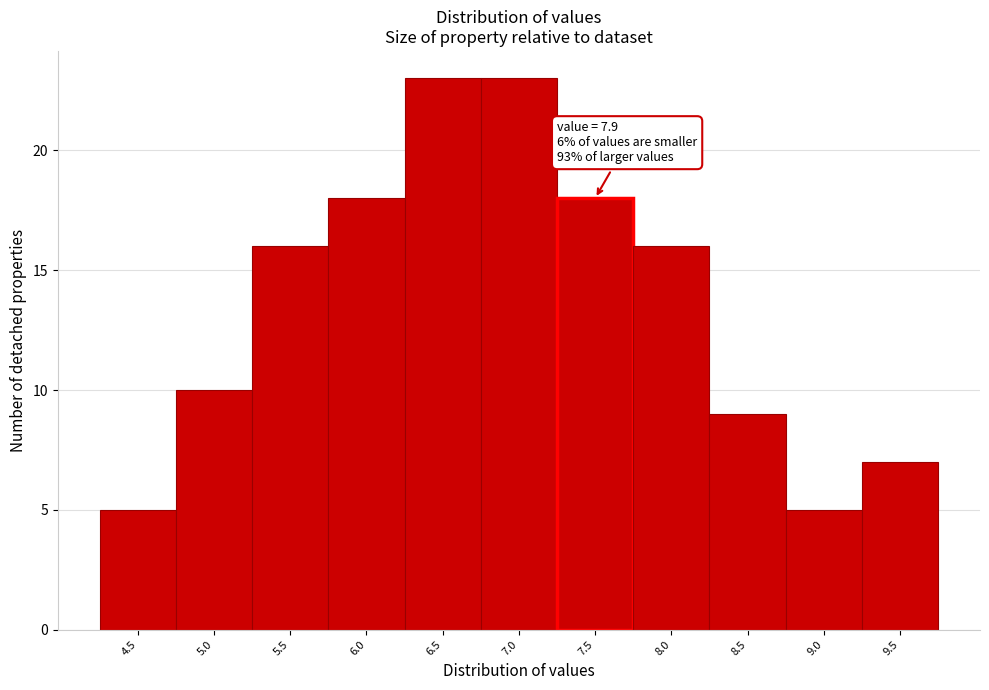

Reading left to right, transcribe all the data shown in this chart.

5	10	16	18	23	23	18	16	9	5	7